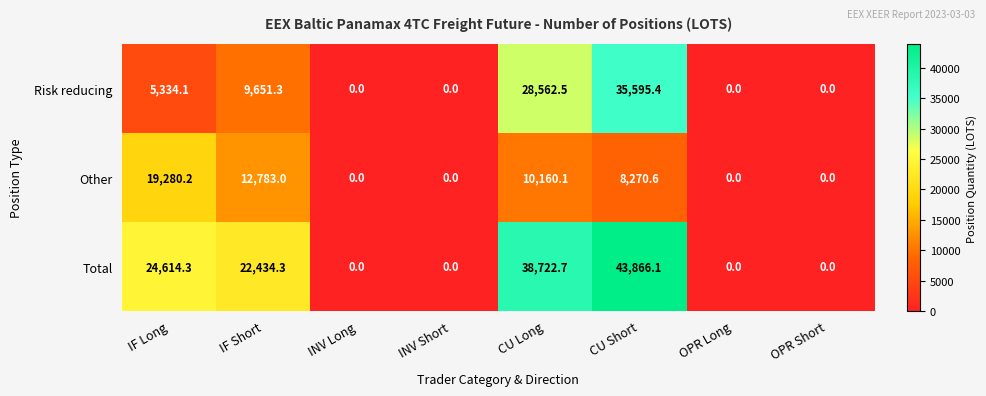

The value of Total at INV Short is 16544.2. True or false?

False